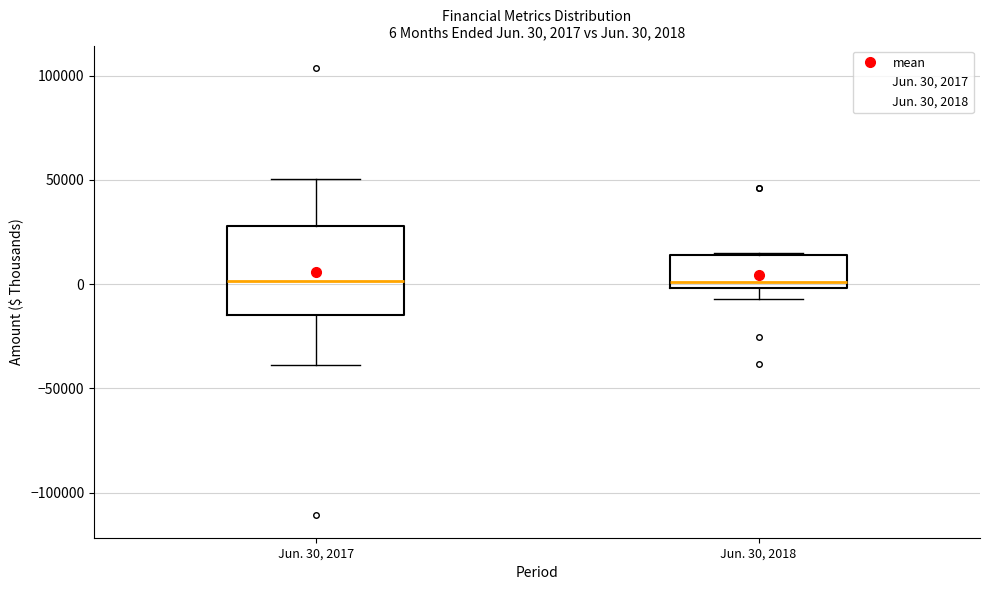

Comparing the boxes themselves (not the whiskers), which one is the tallest?

Jun. 30, 2017